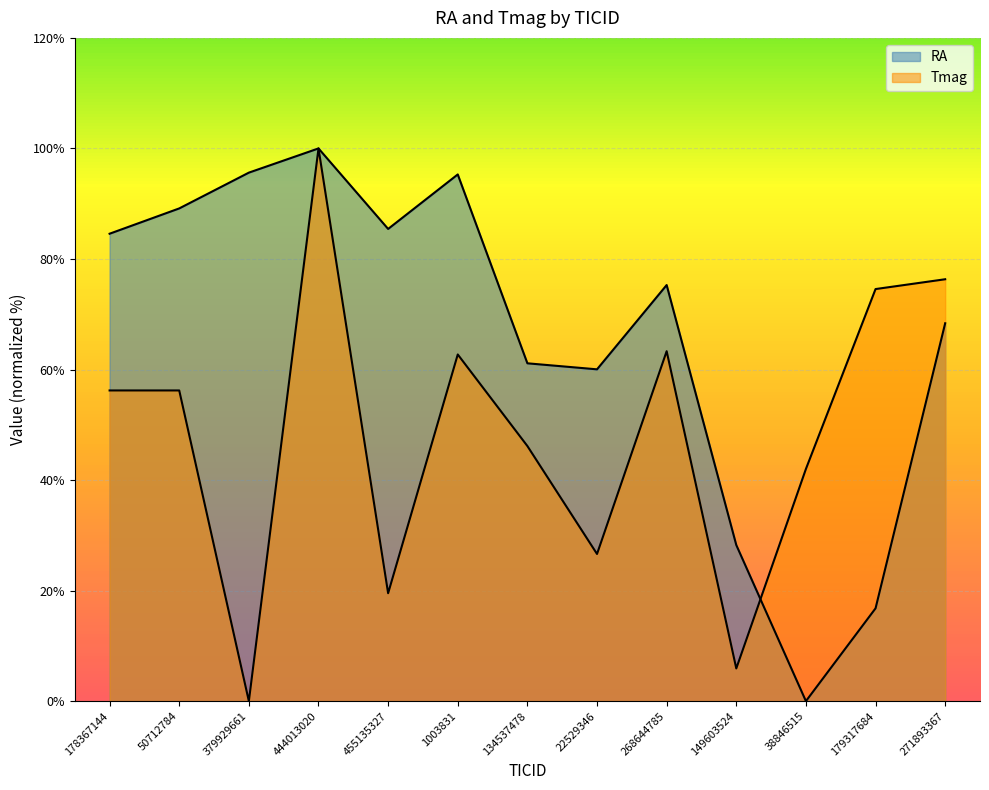

At which label is RA closest to 50?

22529346